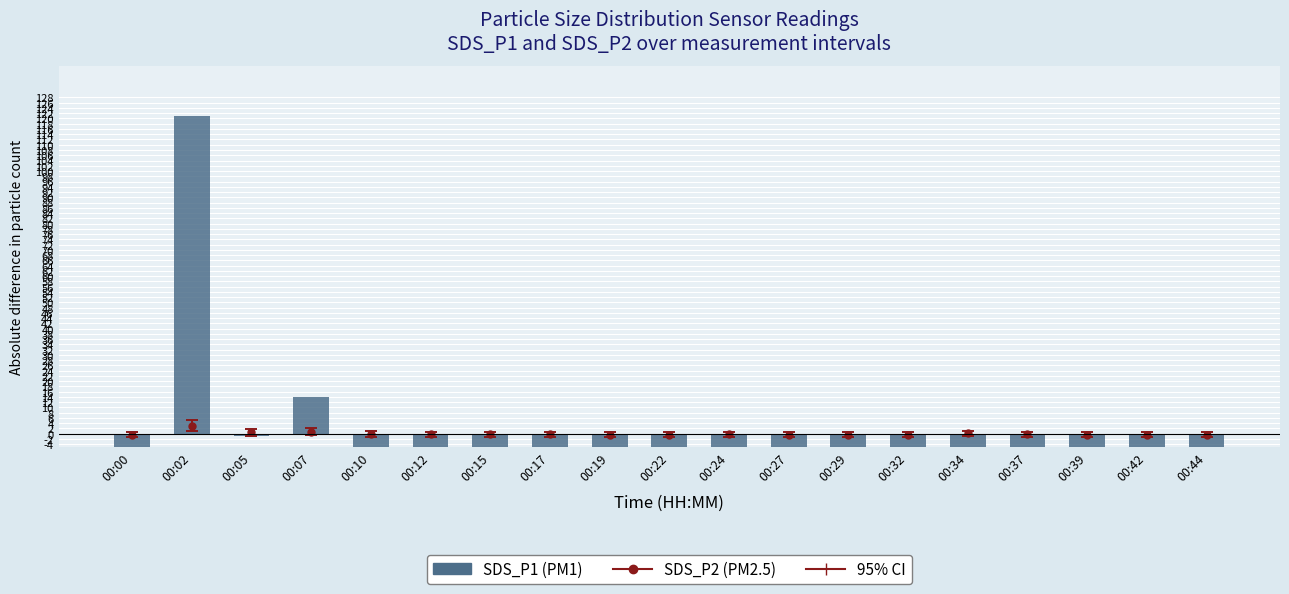

The value at 00:27 is -8.6. True or false?

True